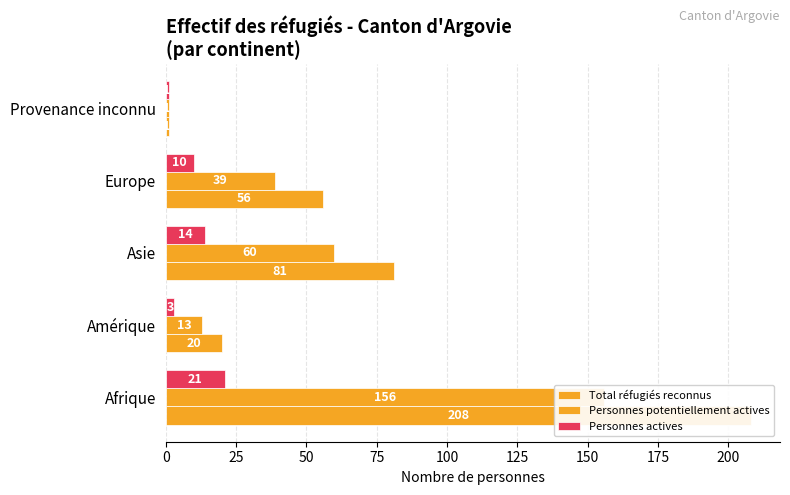

Rank the series by their average value, from lowest to highest.

Personnes actives, Personnes potentiellement actives, Total réfugiés reconnus